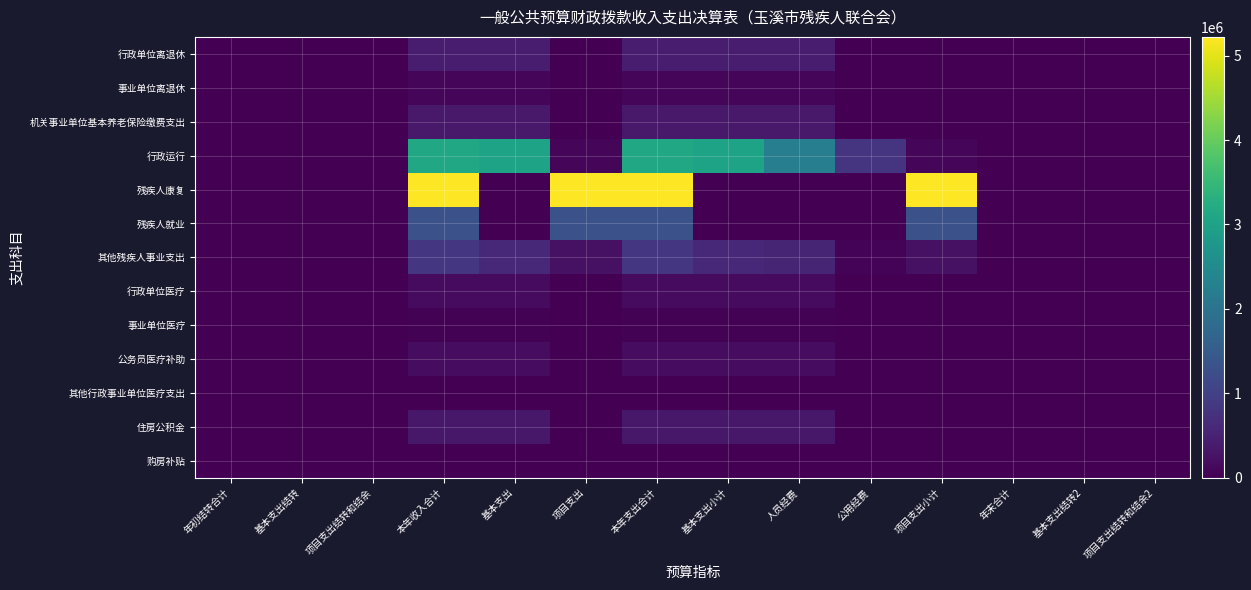

At which category is the sum across all series the highest?

本年收入合计